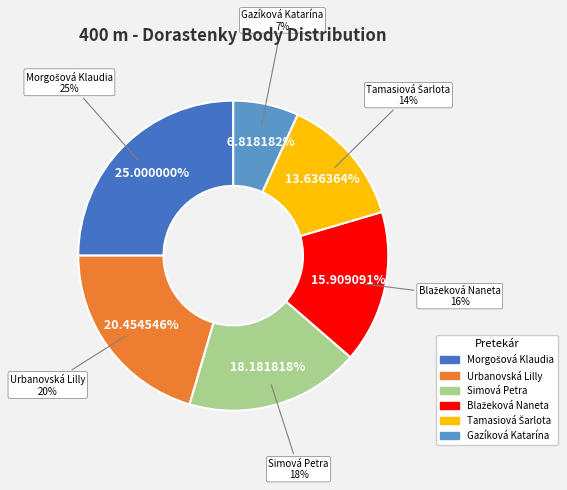

Is it true that Simová Petra is 18% of the pie?

True